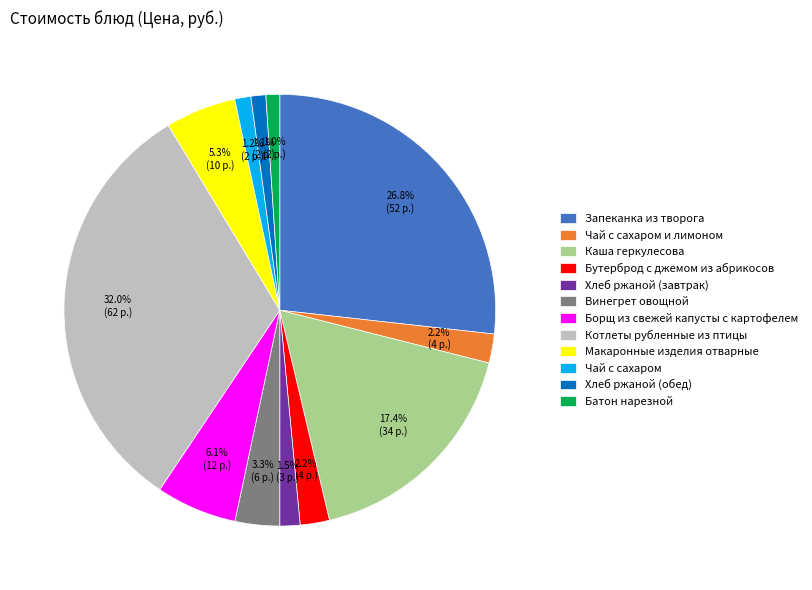

Between Винегрет овощной and Чай с сахаром и лимоном, which is larger?

Винегрет овощной